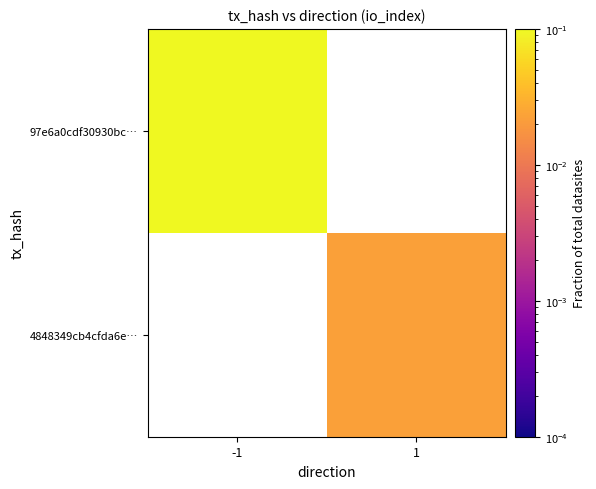

How many values in 4848349cb4cfda6e… are above zero?

1